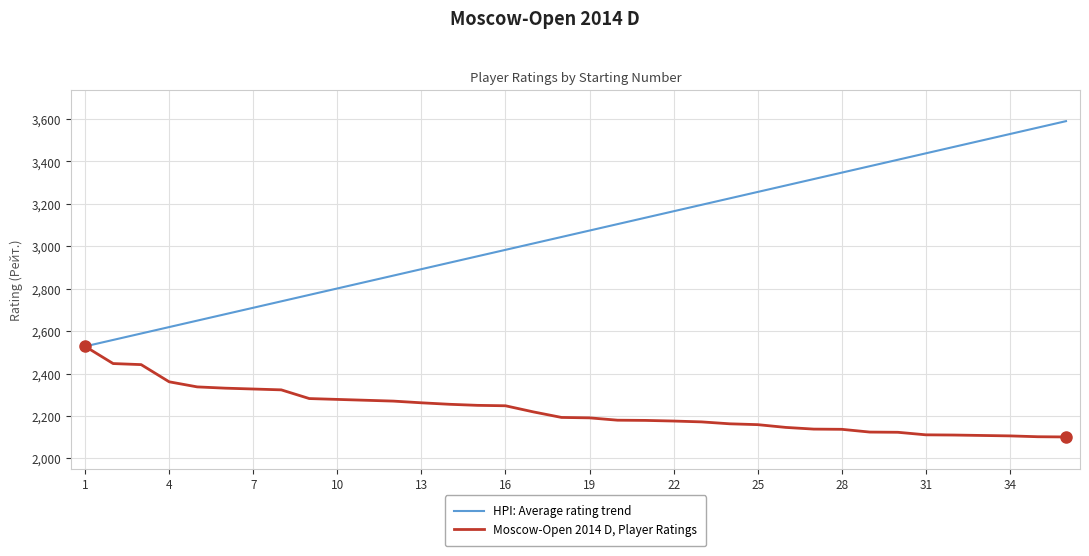

What is the sum of all HPI: Average rating trend values?

110119.7